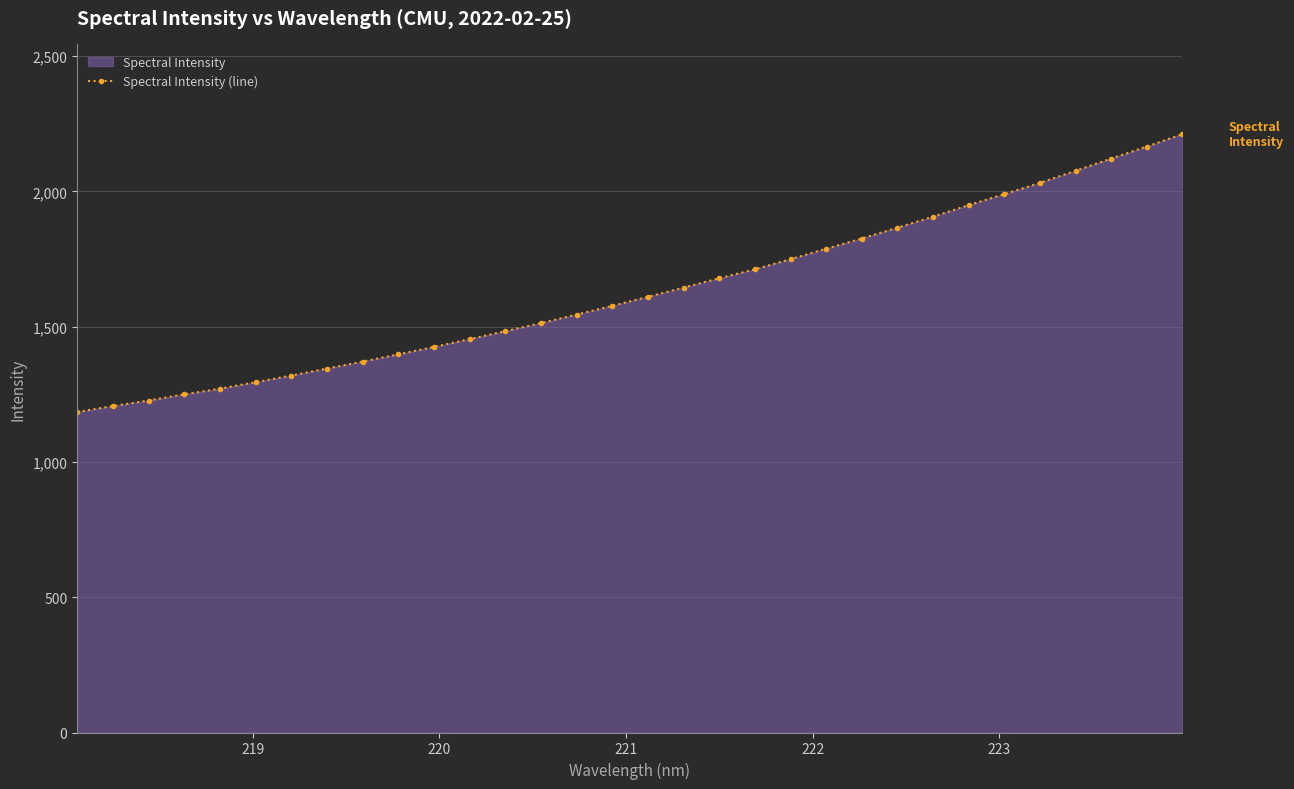

What is the value of the 3rd point from the left?

1227.3